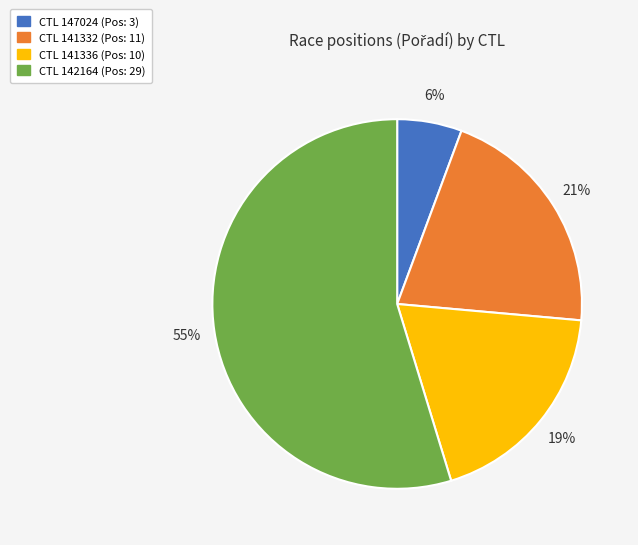

What percentage is the CTL 147024 (Pos: 3) slice, to the nearest percent?

6%